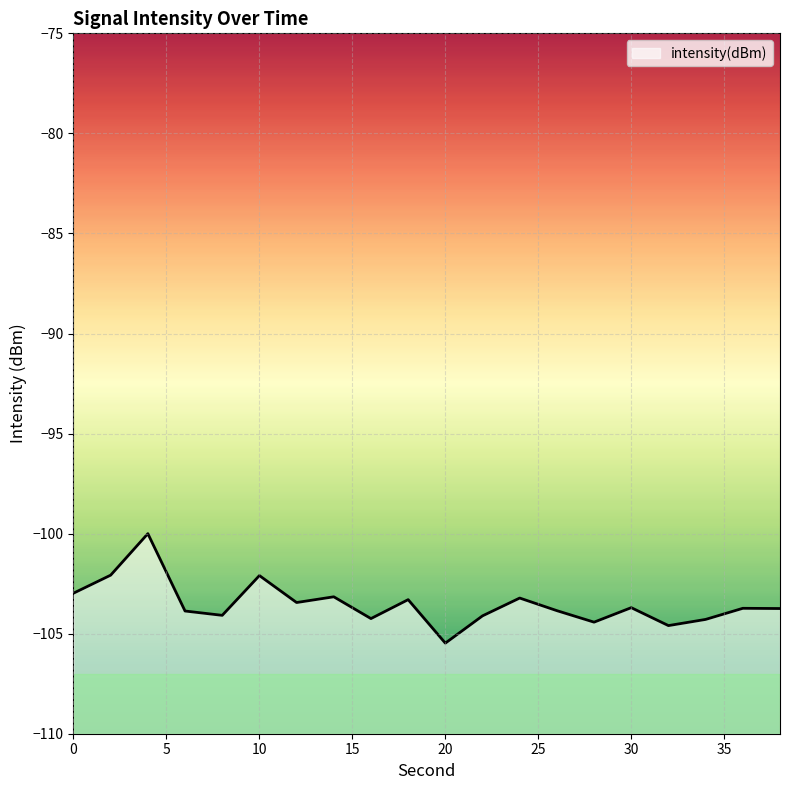

Which label corresponds to the smallest value in the chart?

20